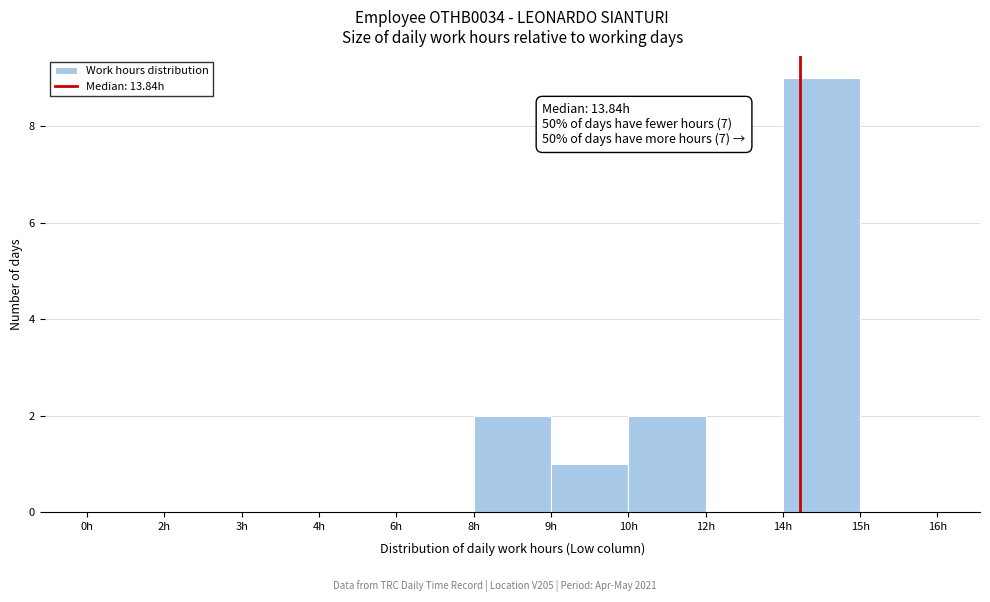

Reading right to left, list all the values displayed in this chart.

15h=0	14h=9	12h=0	10h=2	9h=1	8h=2	6h=0	4h=0	3h=0	2h=0	0h=0